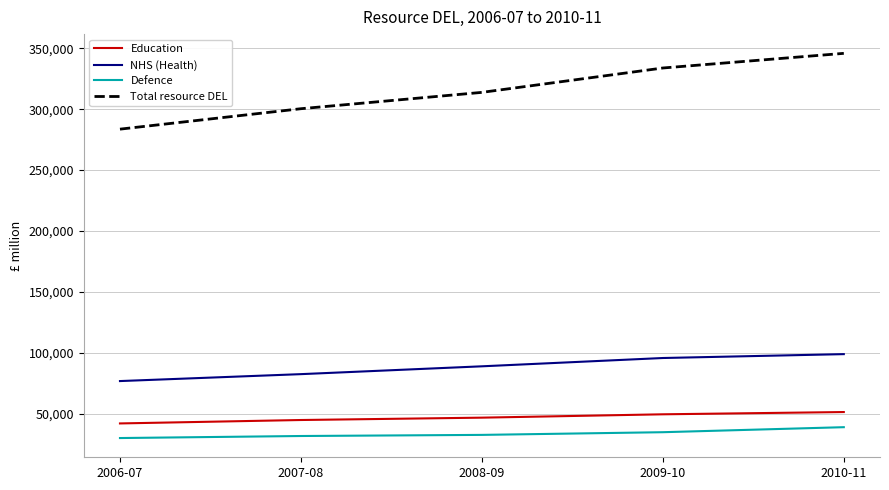

What is the difference between the highest and lowest values at 2008-09?

281059